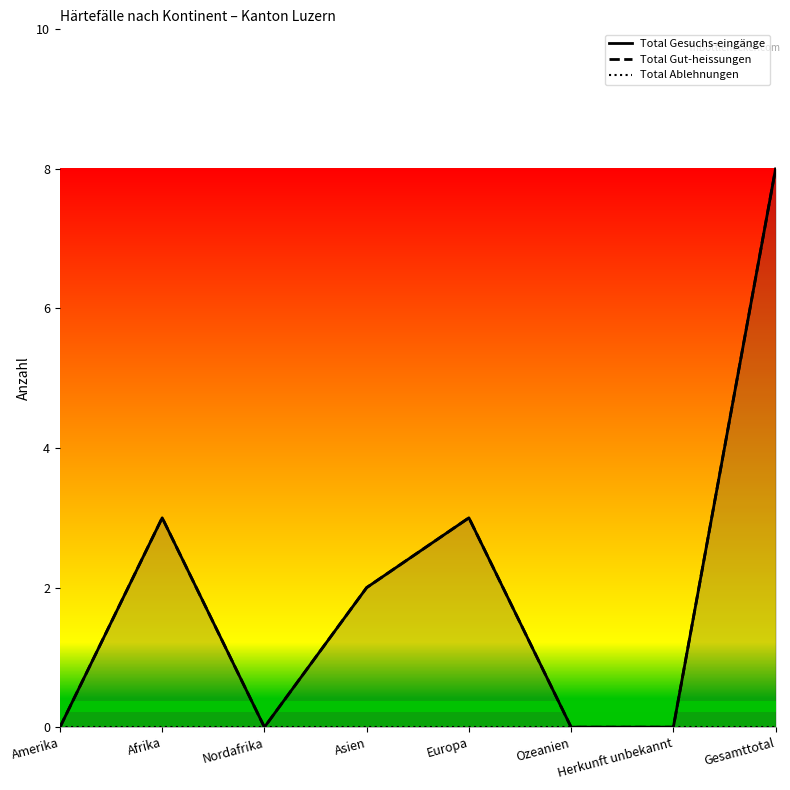

True or false: Total Gut-heissungen and Total Ablehnungen cross at least once.

False